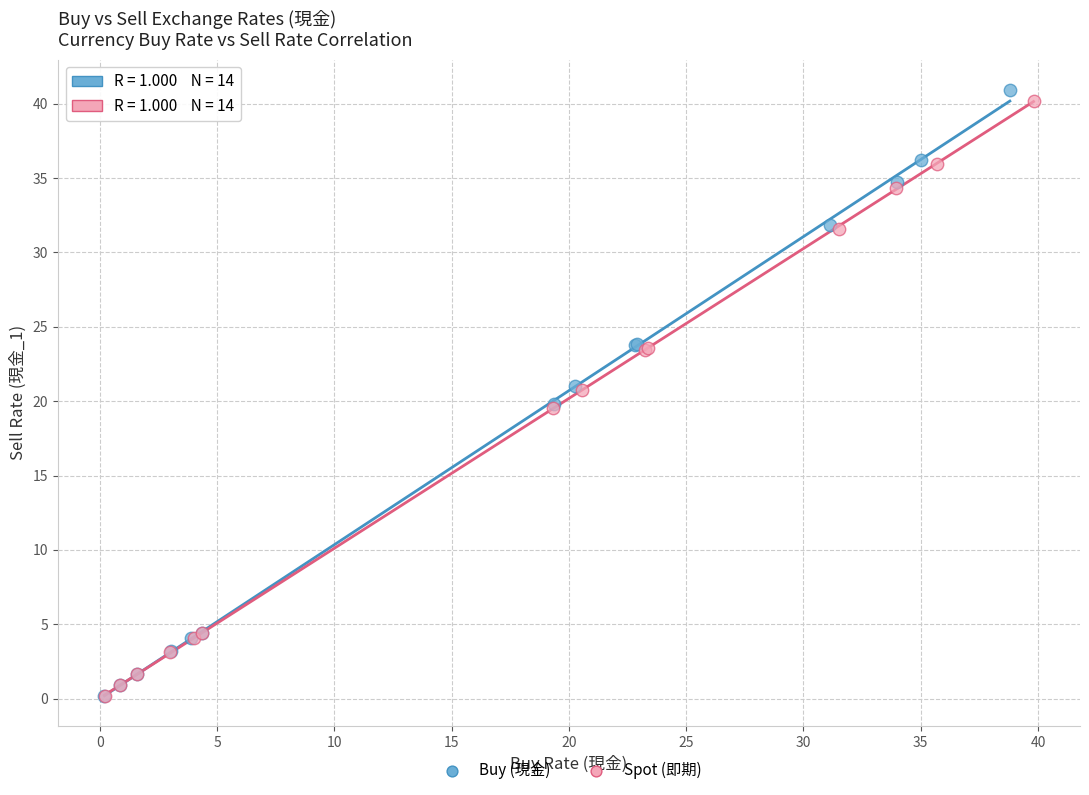

Which series has the largest Y range (max minus min)?

Buy (現金)